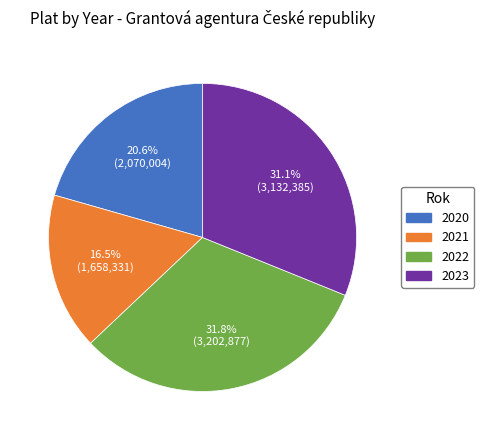

Is there a majority slice in this chart?

No